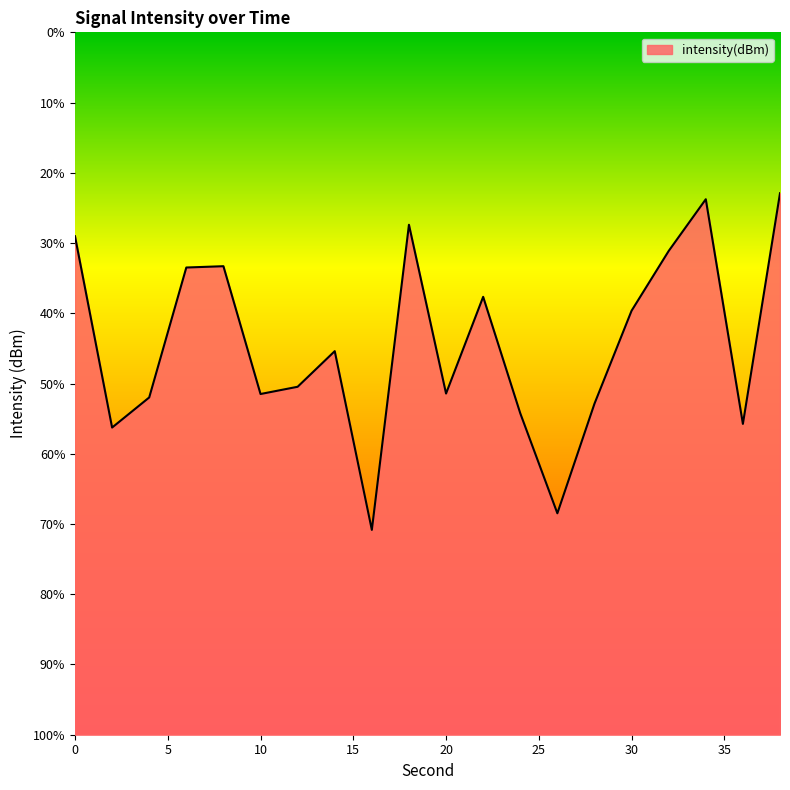

At which category does the chart reach its peak across all series?

38